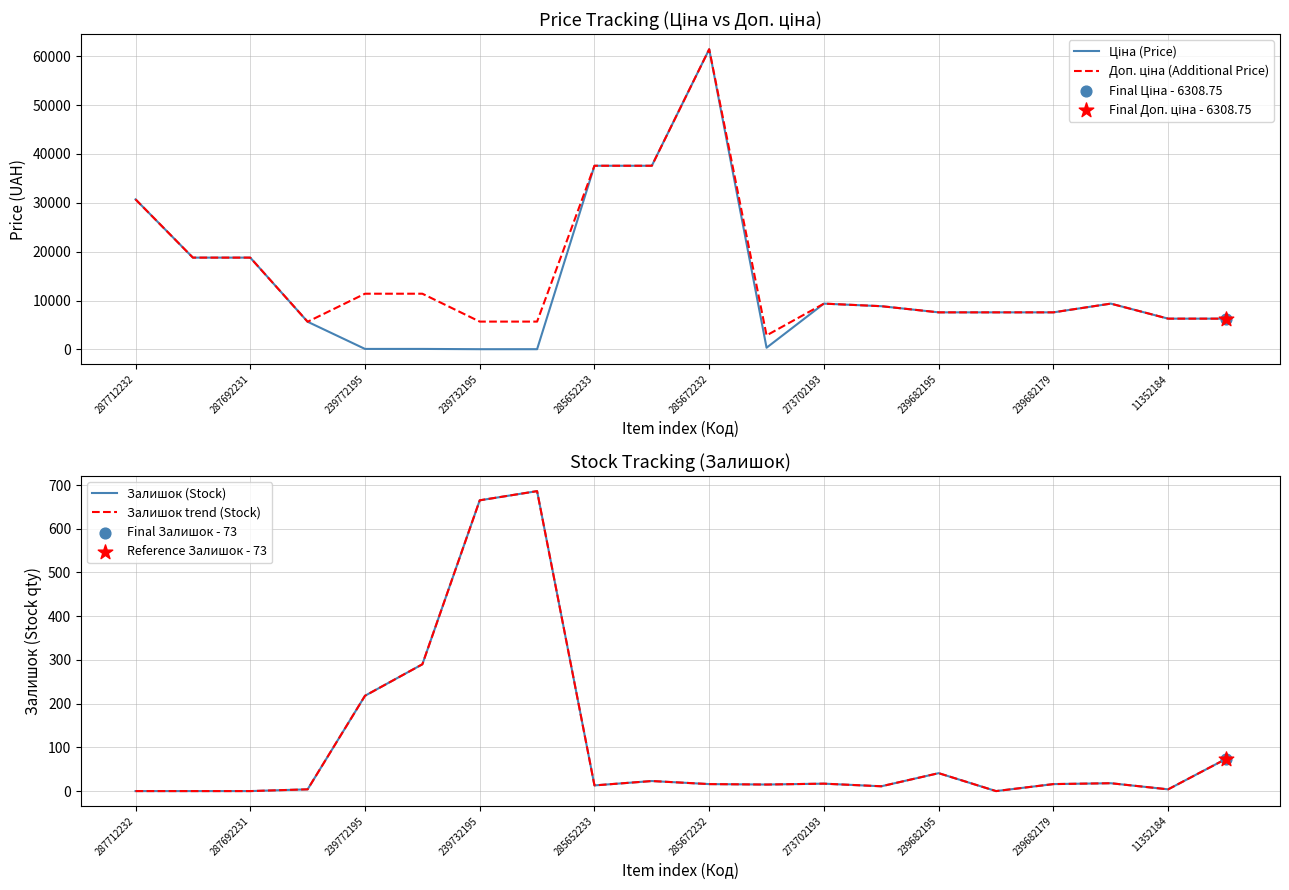

Which series has the widest spread of Y values?

Ціна (Price)